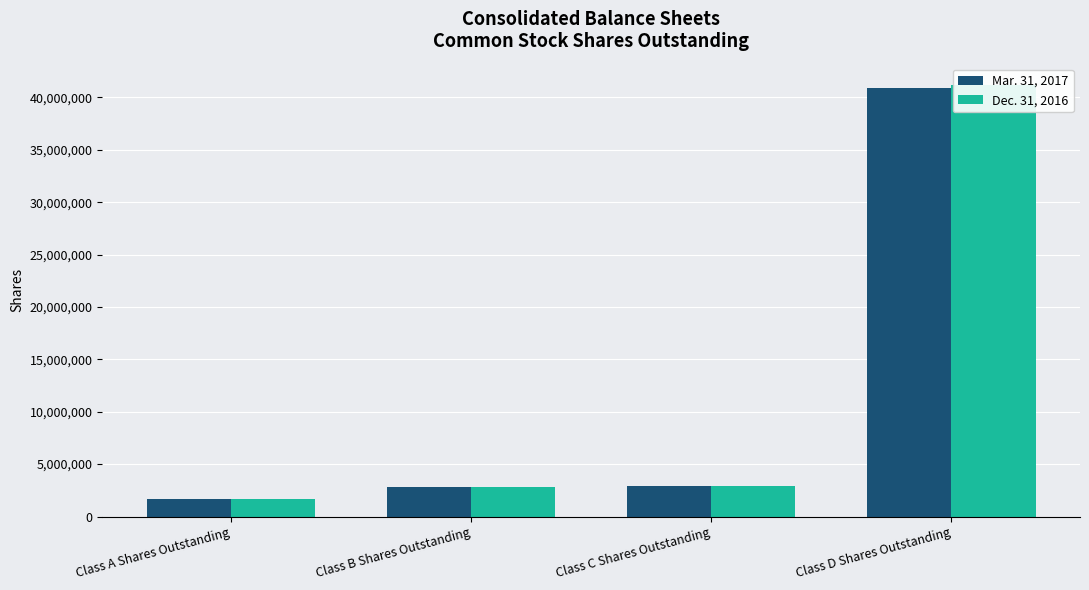

What position from the left is Class A Shares Outstanding?

1